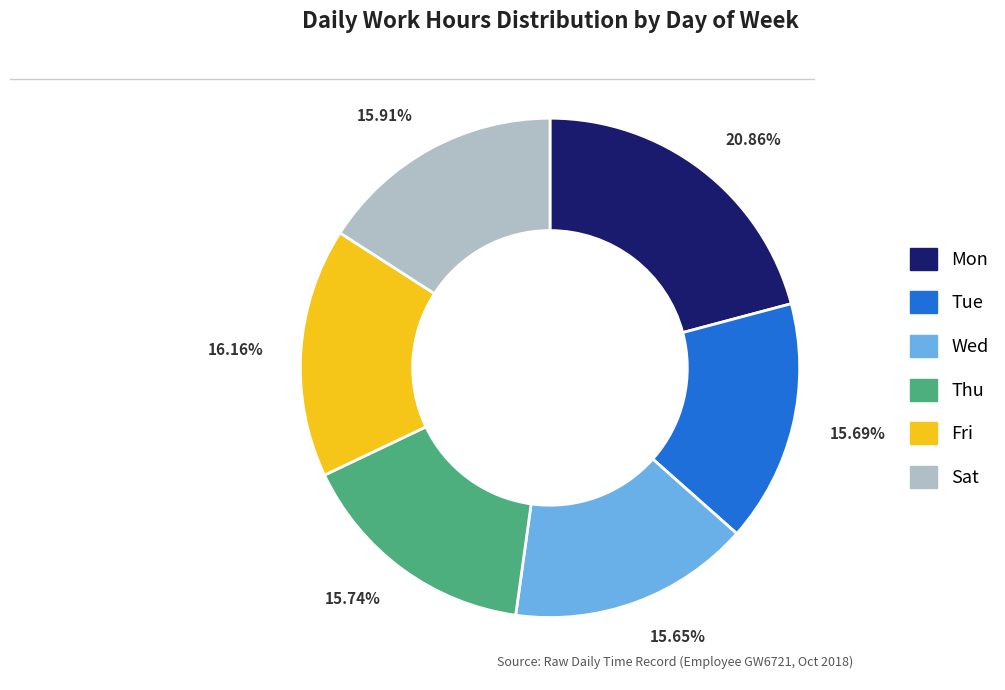

Approximately how many times larger is the value at Fri compared to Sat?

1.0